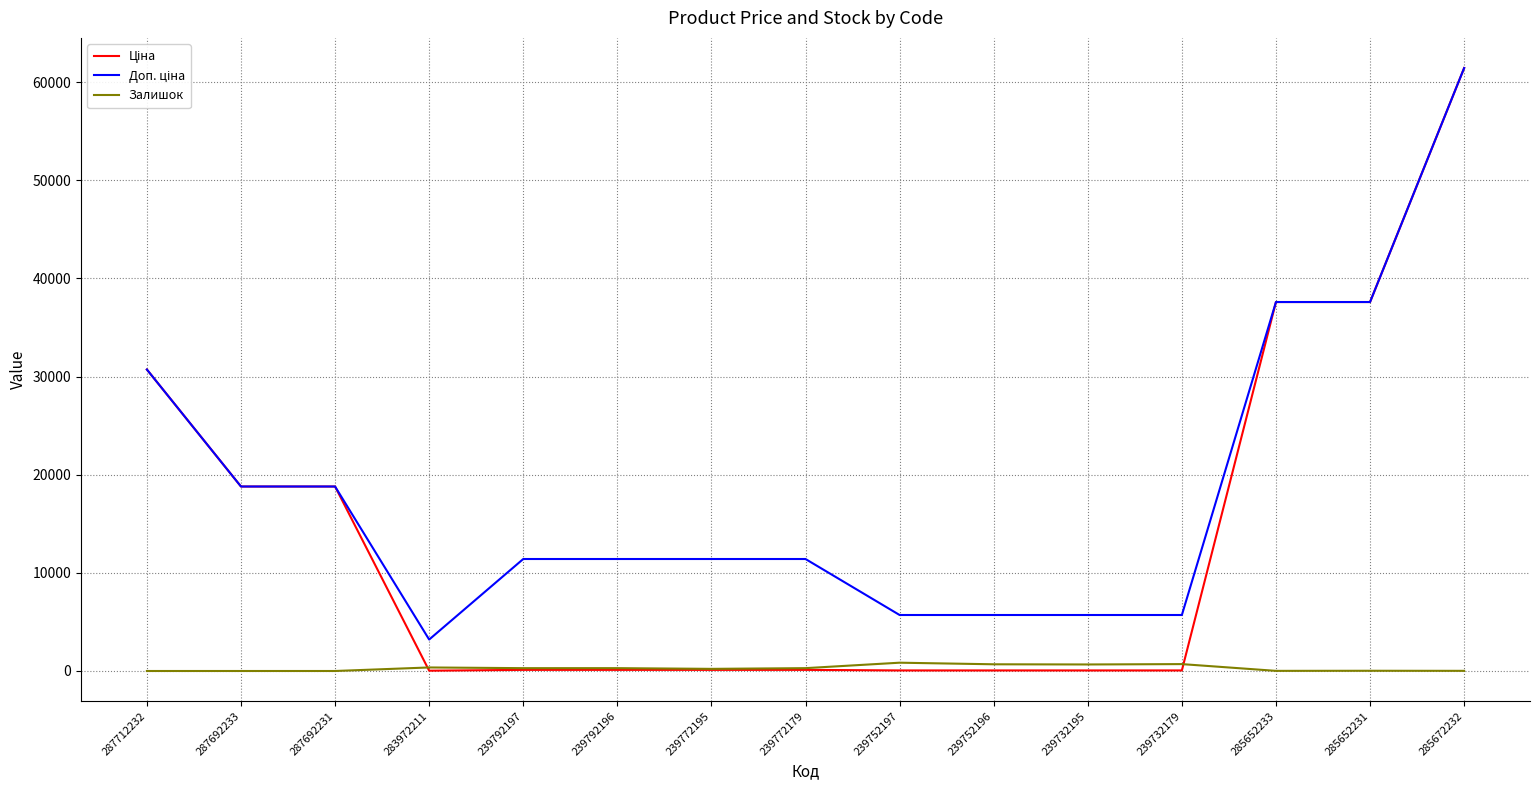

What is the greatest value displayed?

61434.3